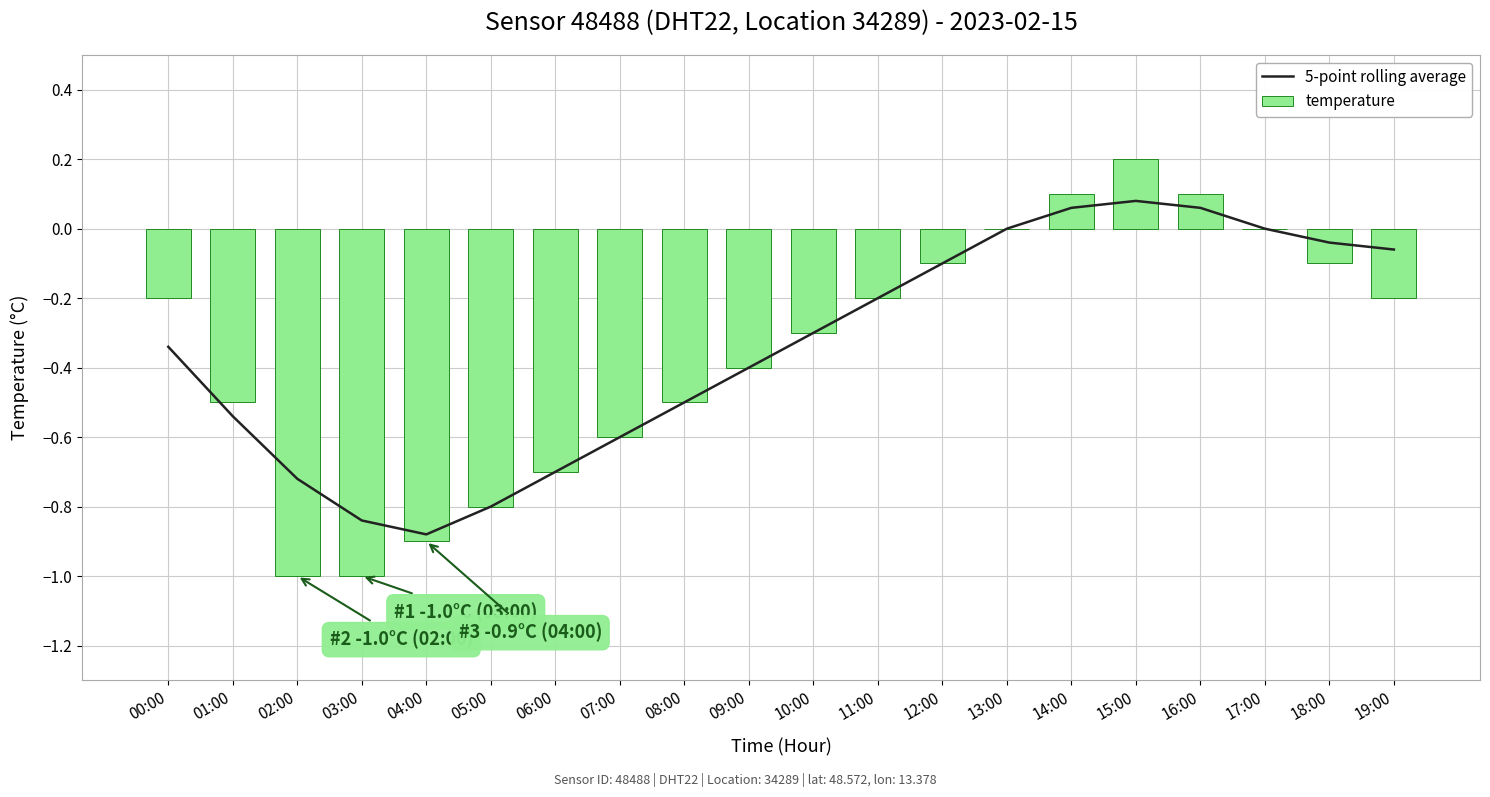

Which series has the largest total across all categories?

5-point rolling average